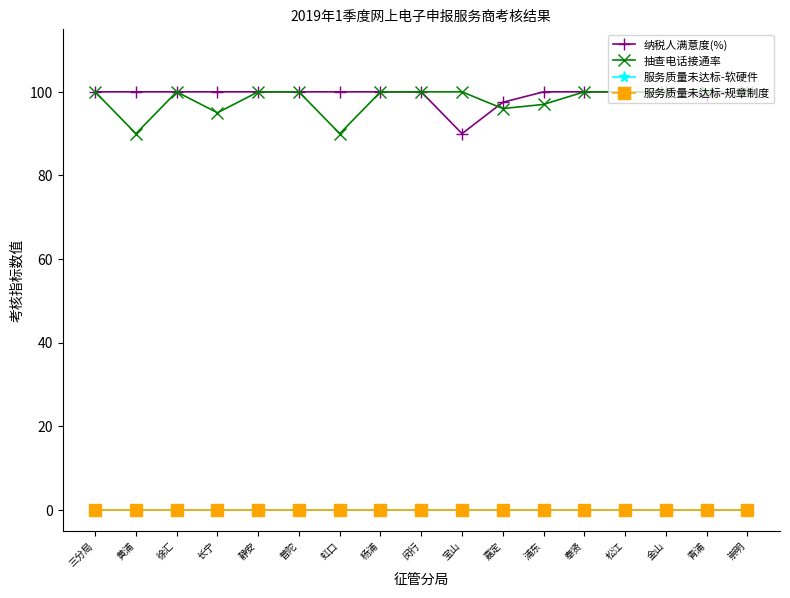

True or false: 服务质量未达标-规章制度 and 纳税人满意度(%) cross at least once.

False